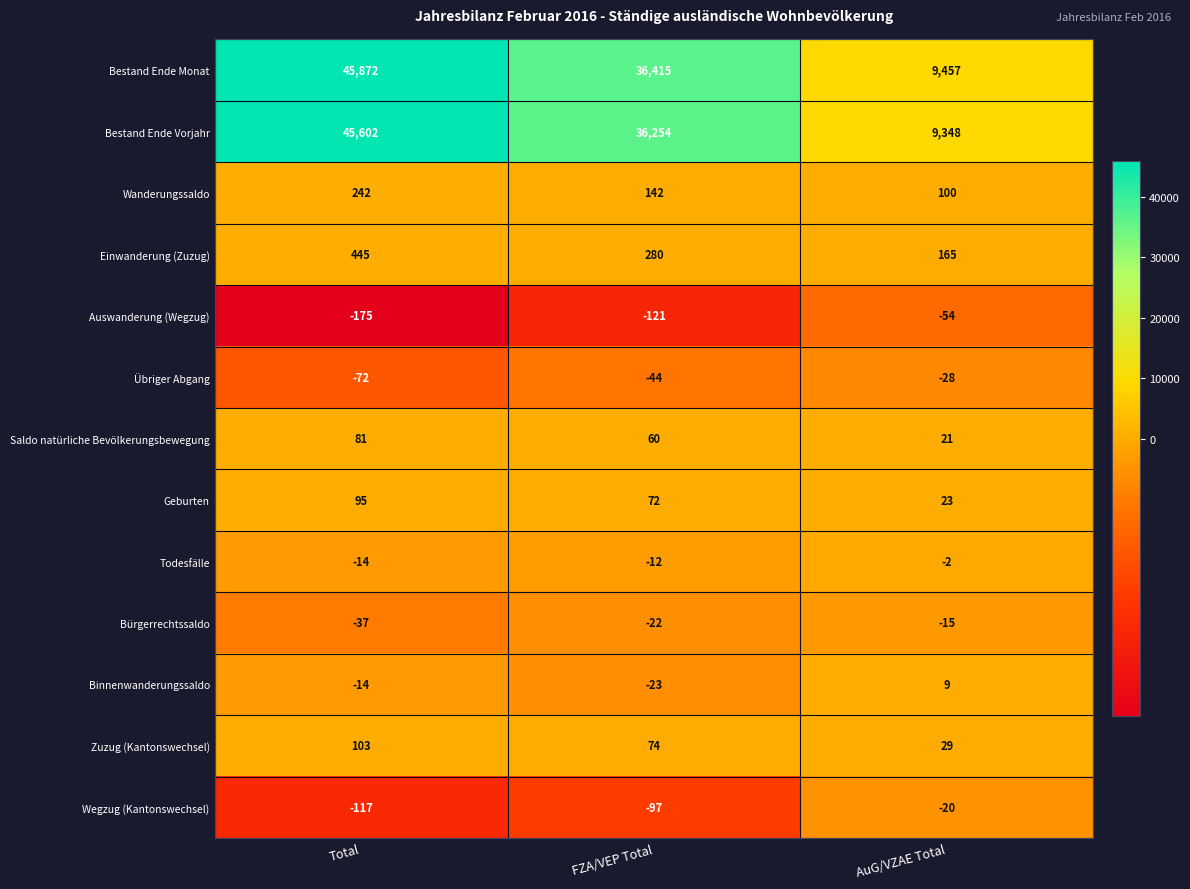

Count the Geburten values in the range 23 to 95.

3